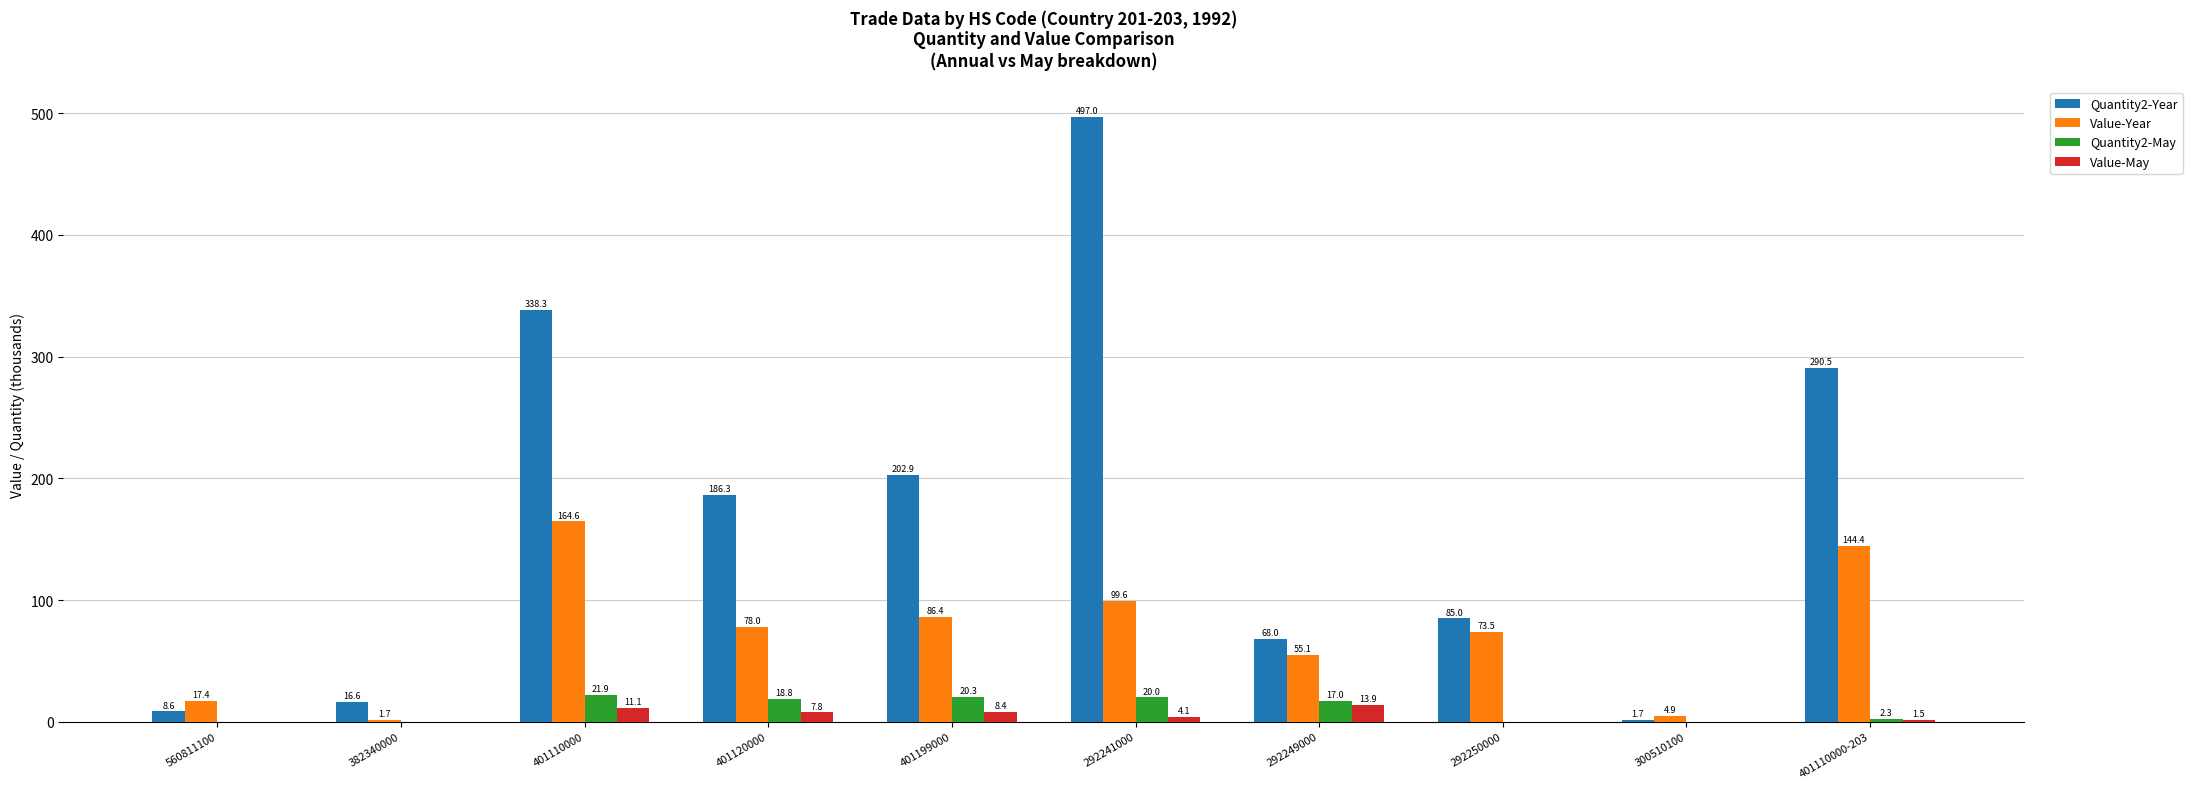

What value does the Quantity2-Year series have at 292250000?

85.0